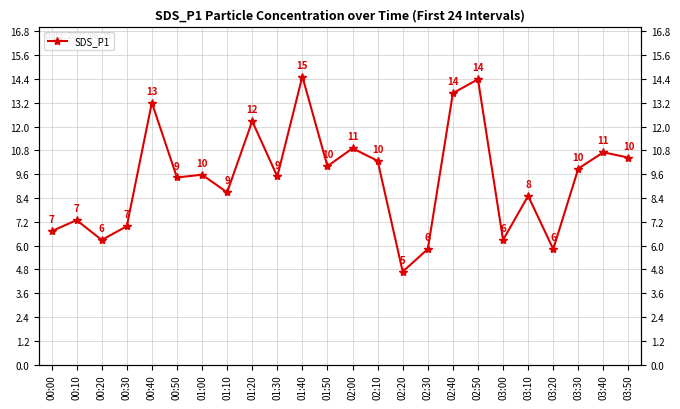

What is the difference between the values at 03:10 and 01:50?

1.5